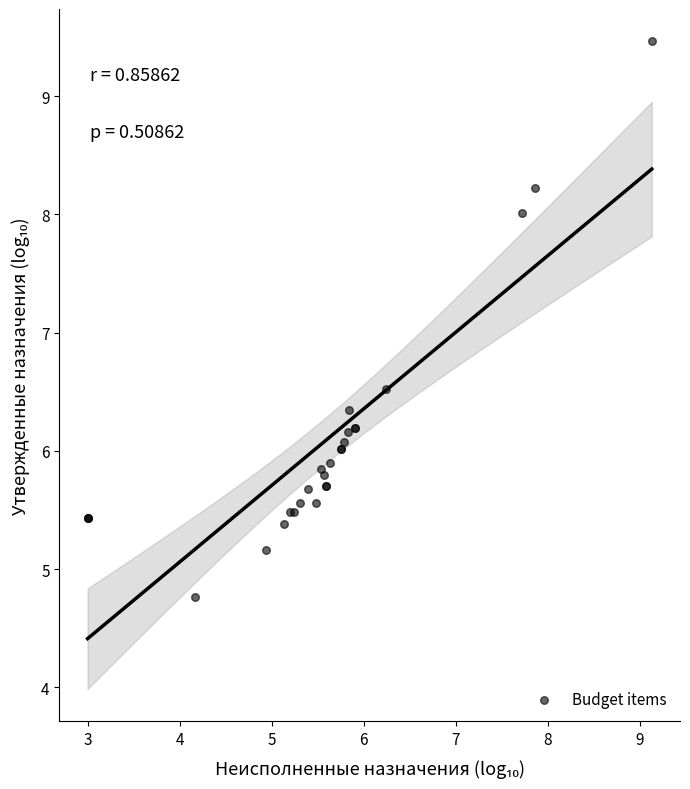

What Y value in the scatter plot is closest to 7?

6.5